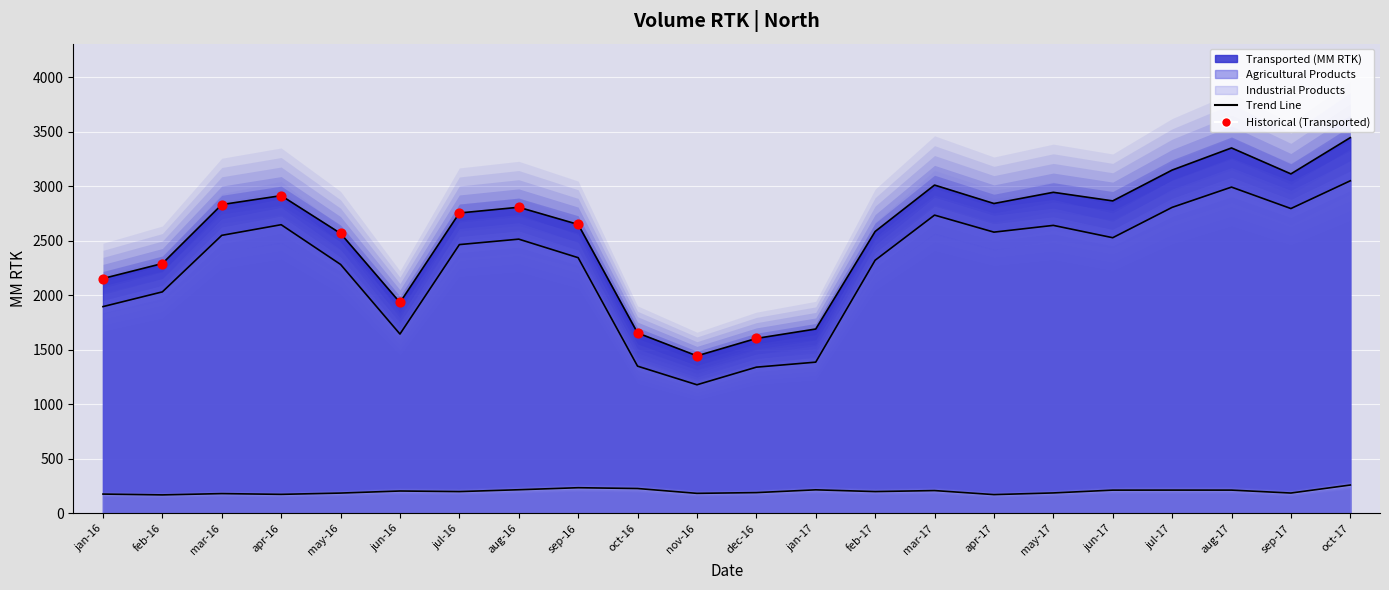

What is the change in value from mar-16 to jun-16?

-897.5